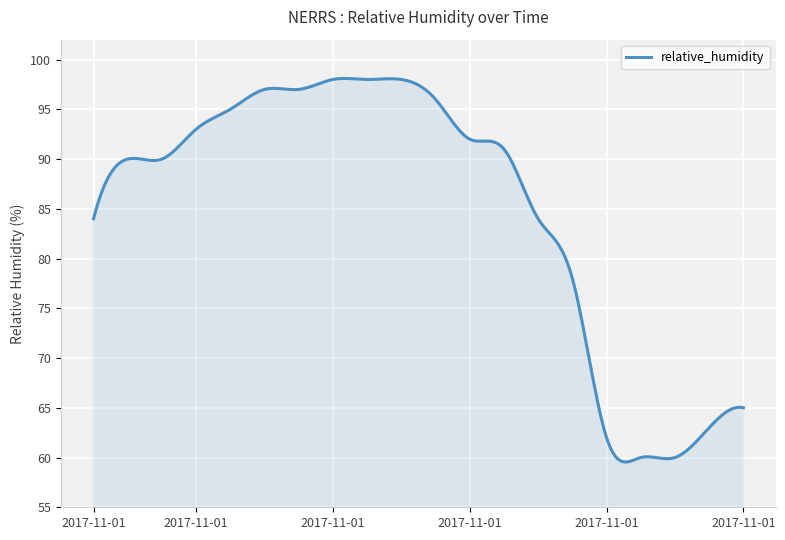

What is the difference between the maximum and minimum values?

38.6